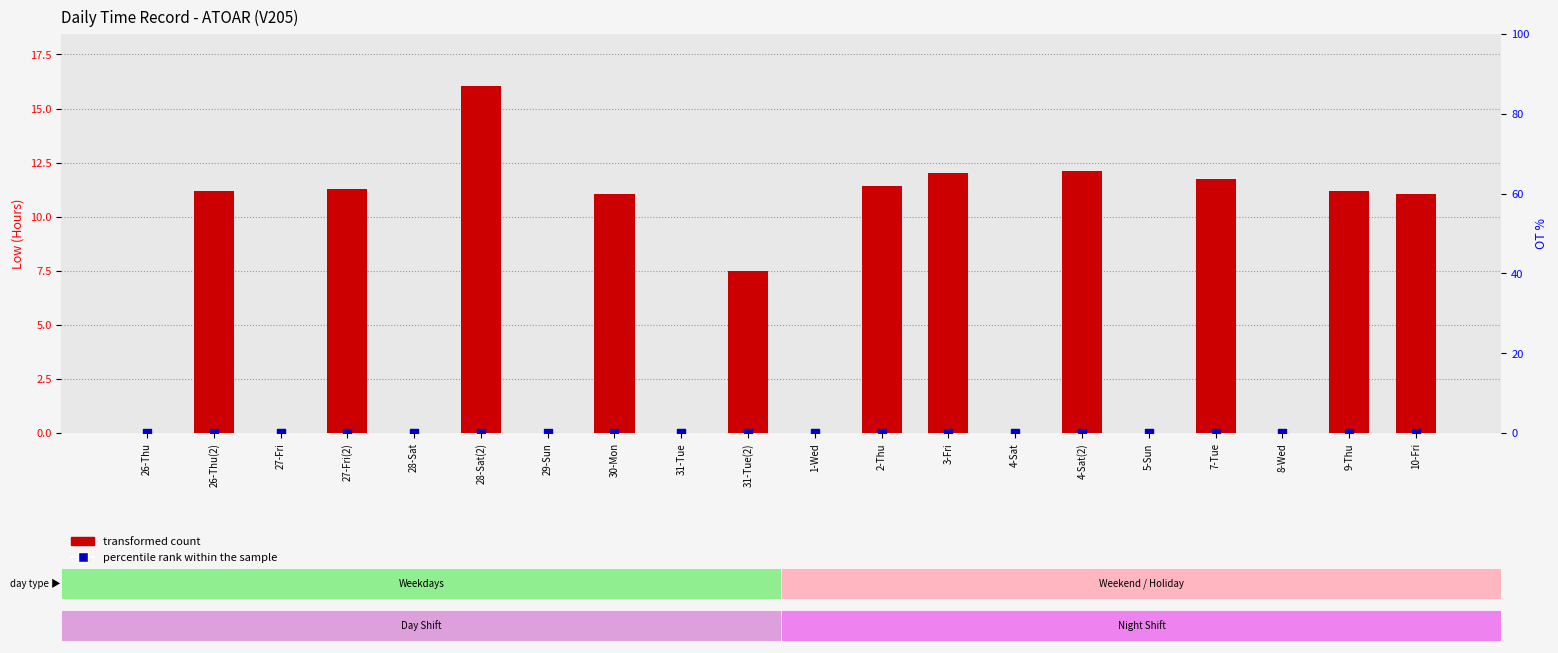

At how many categories does at least one series exceed 12?

3